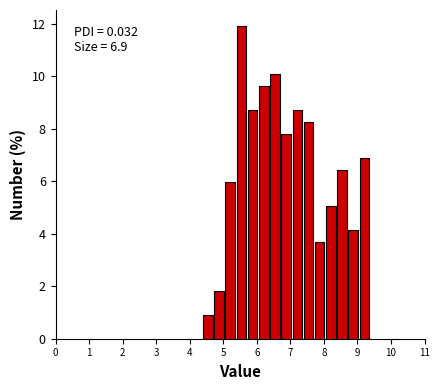

Around what value on the x-axis is the tallest bar? Give the approximate position of its centre, as read against the axis.

5.5